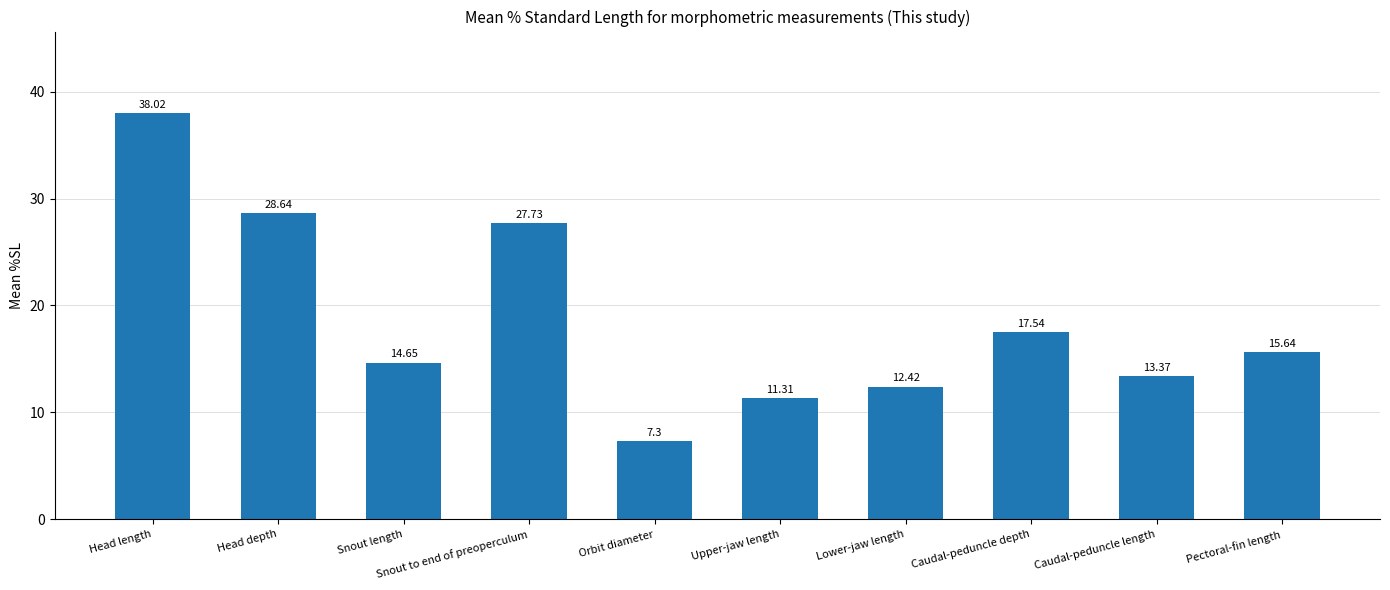

What is the label of the 6th bar from the left?

Upper-jaw length